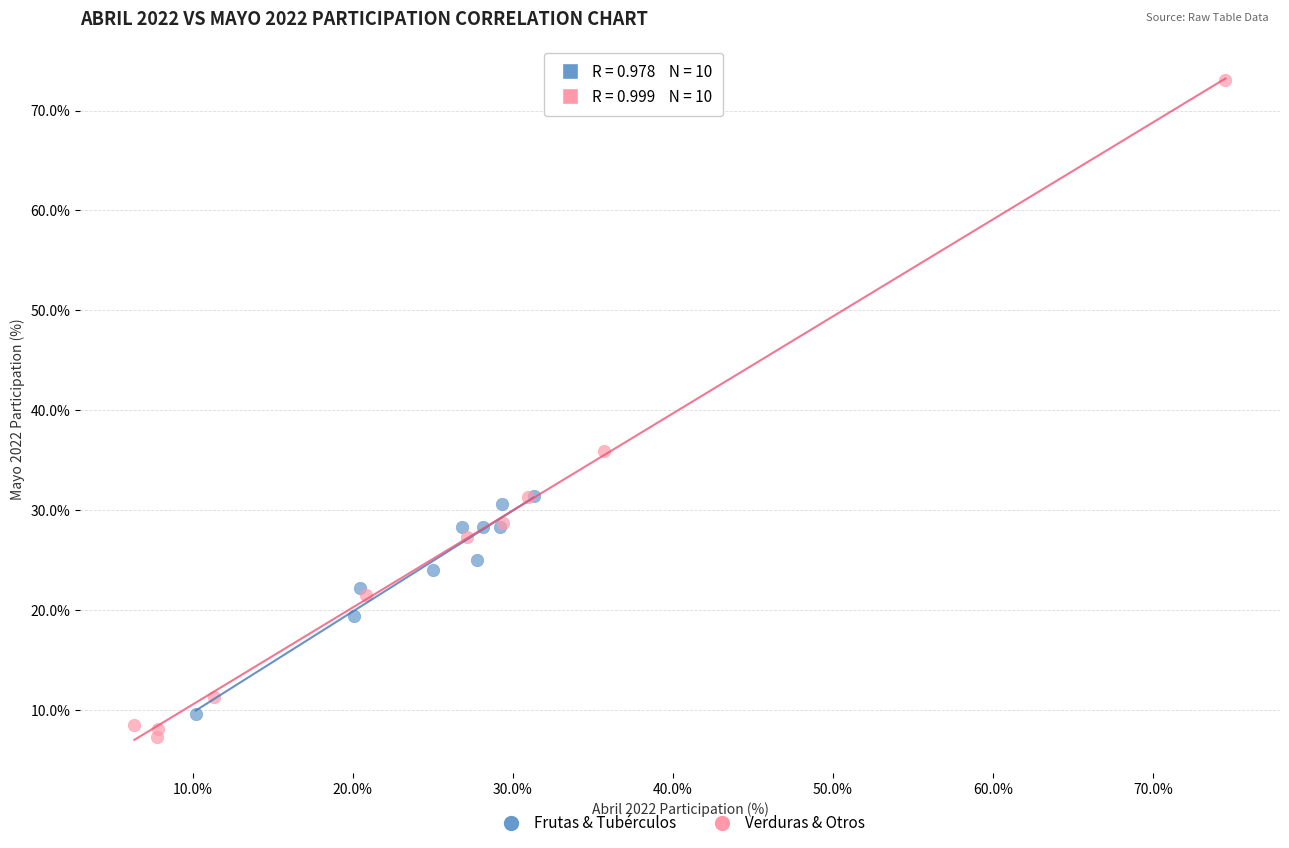

Which series has the largest Y range (max minus min)?

Verduras & Otros